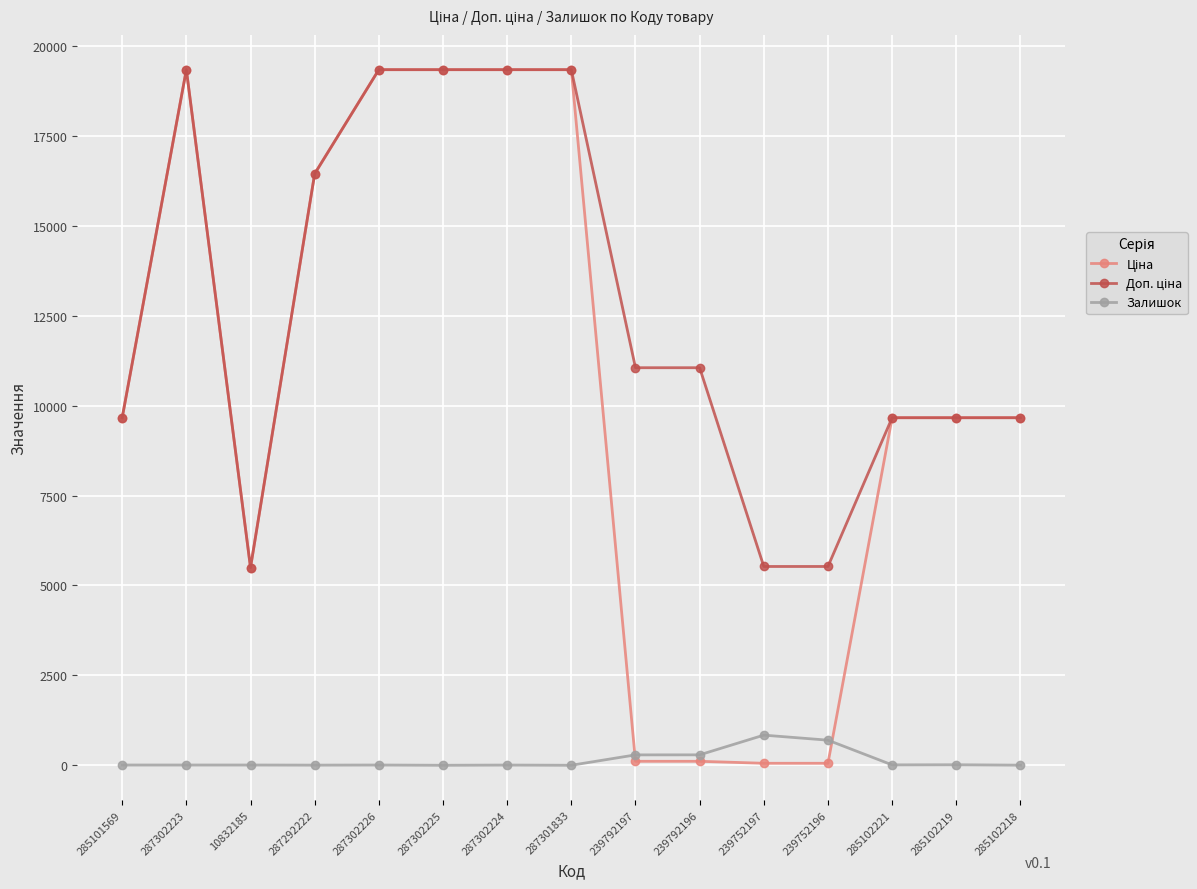

At how many categories does at least one series exceed 18700?

5